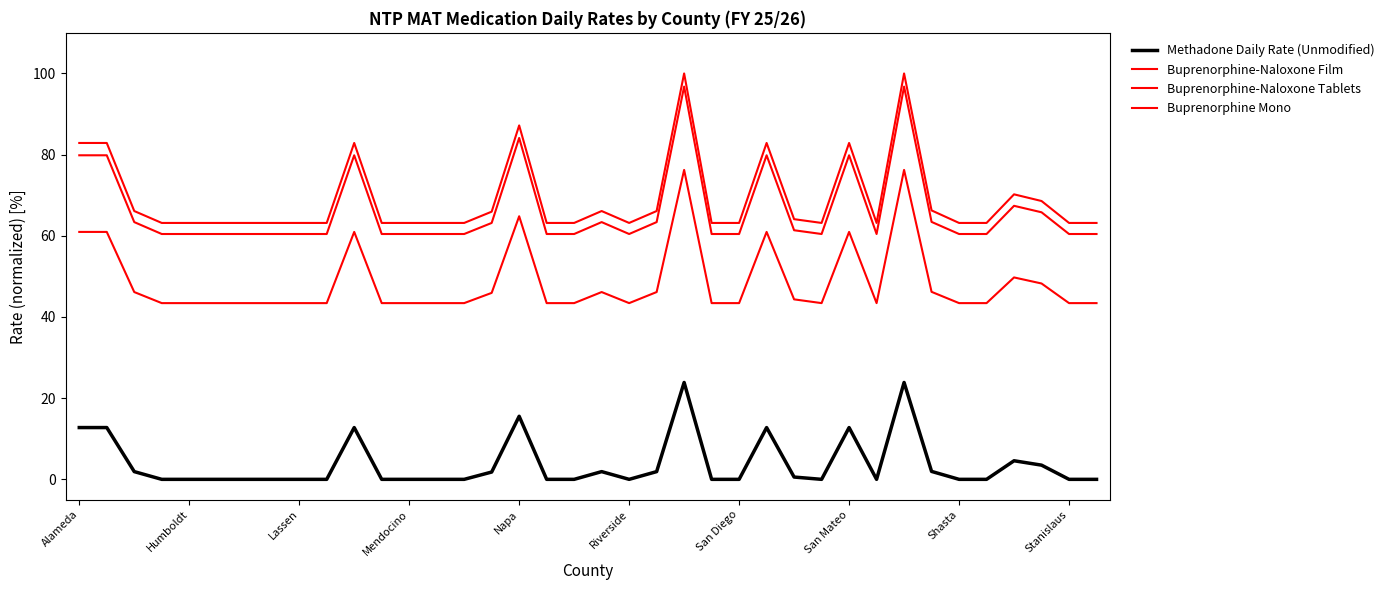

How many lines are shown in the chart?

4